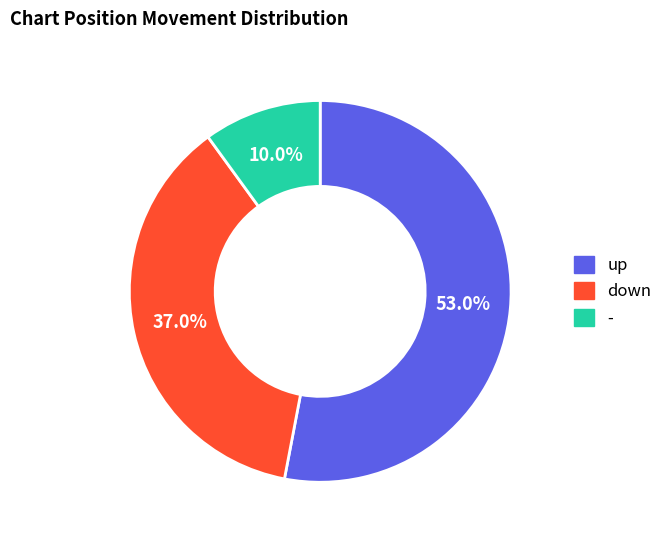

To the nearest percent, what is the average slice percentage?

33%